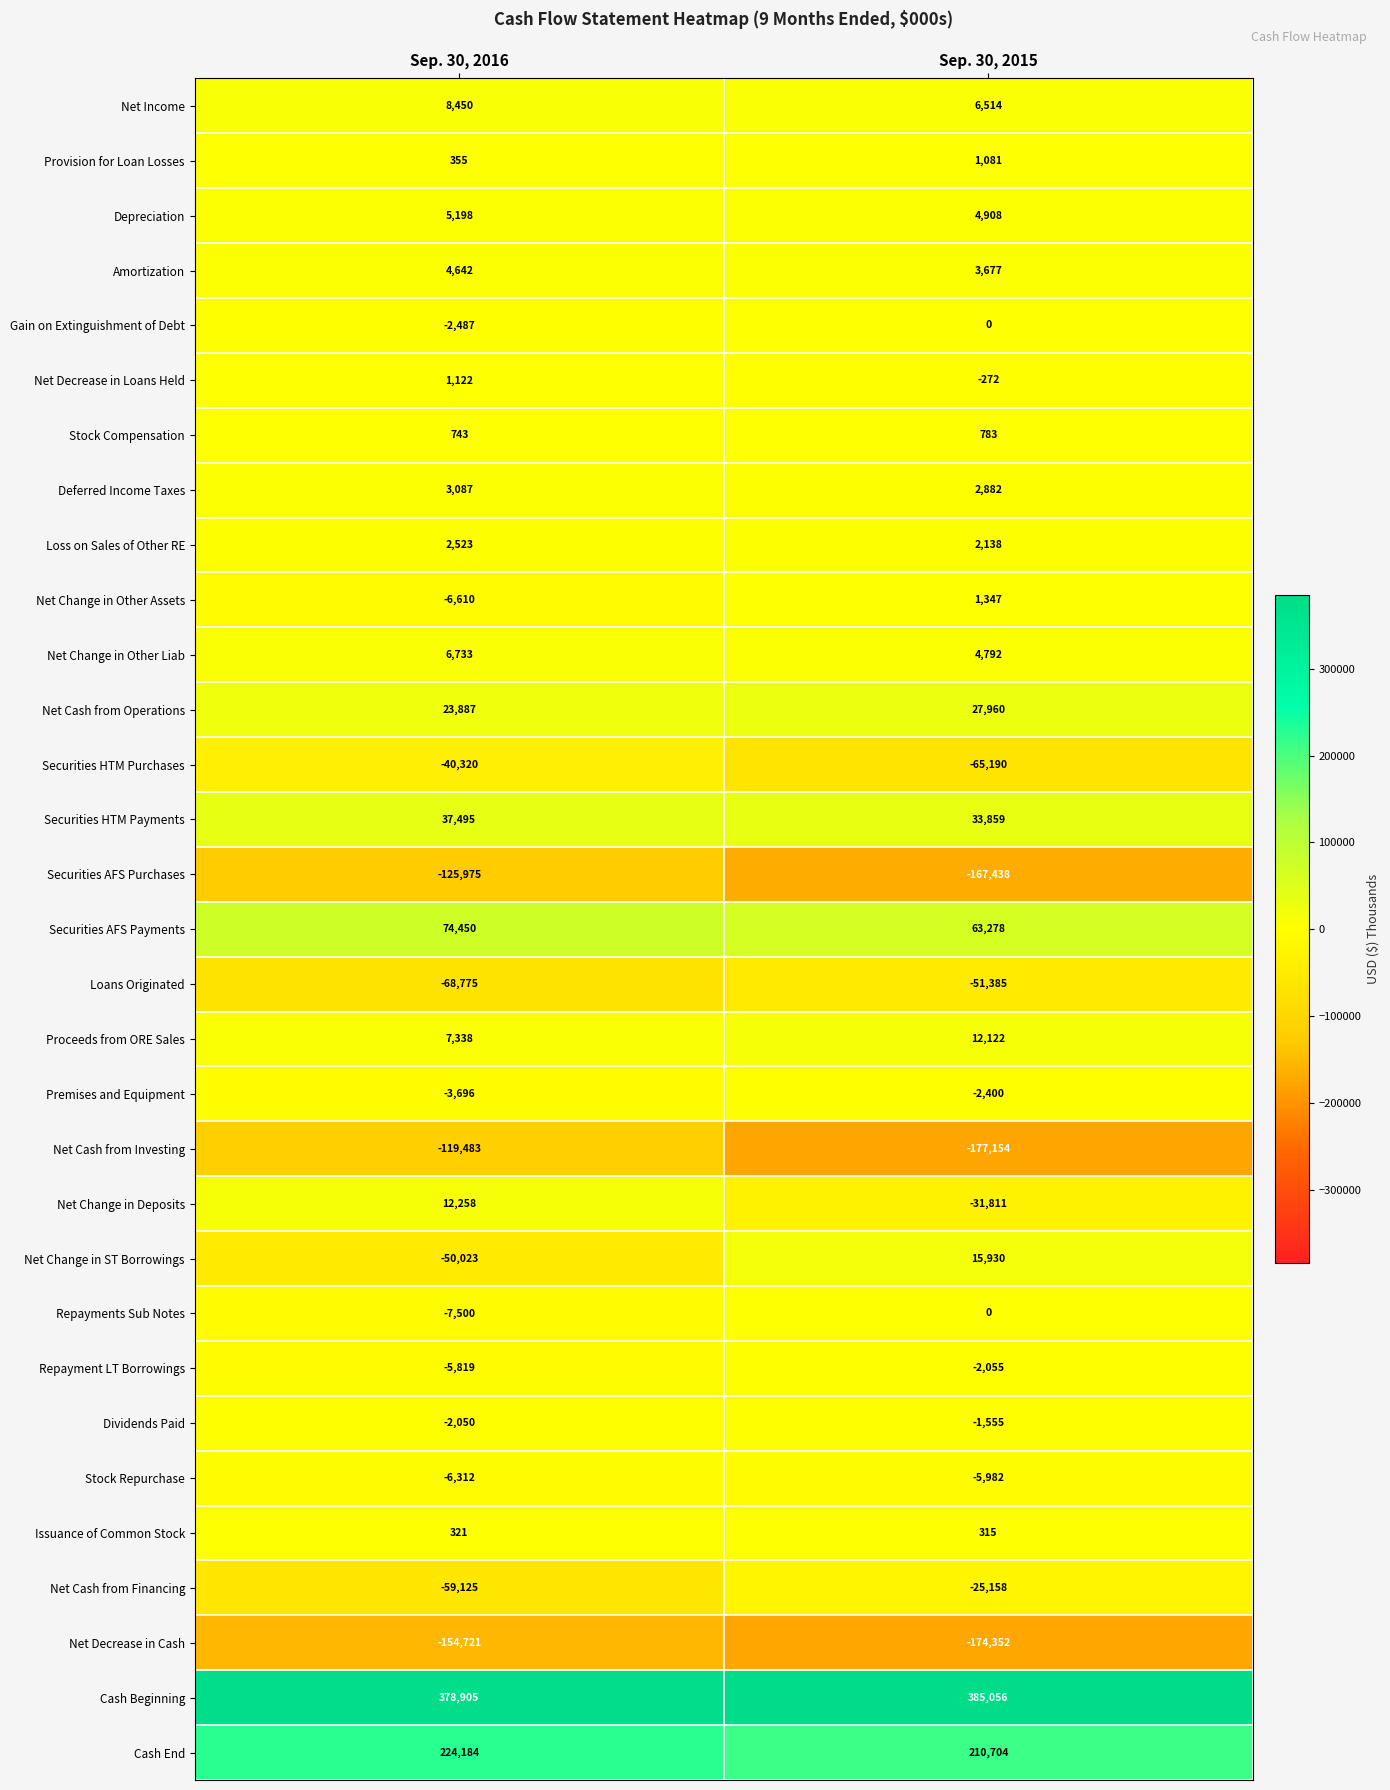

True or false: Net Cash from Financing has a value of -25158 at Sep. 30, 2015.

True